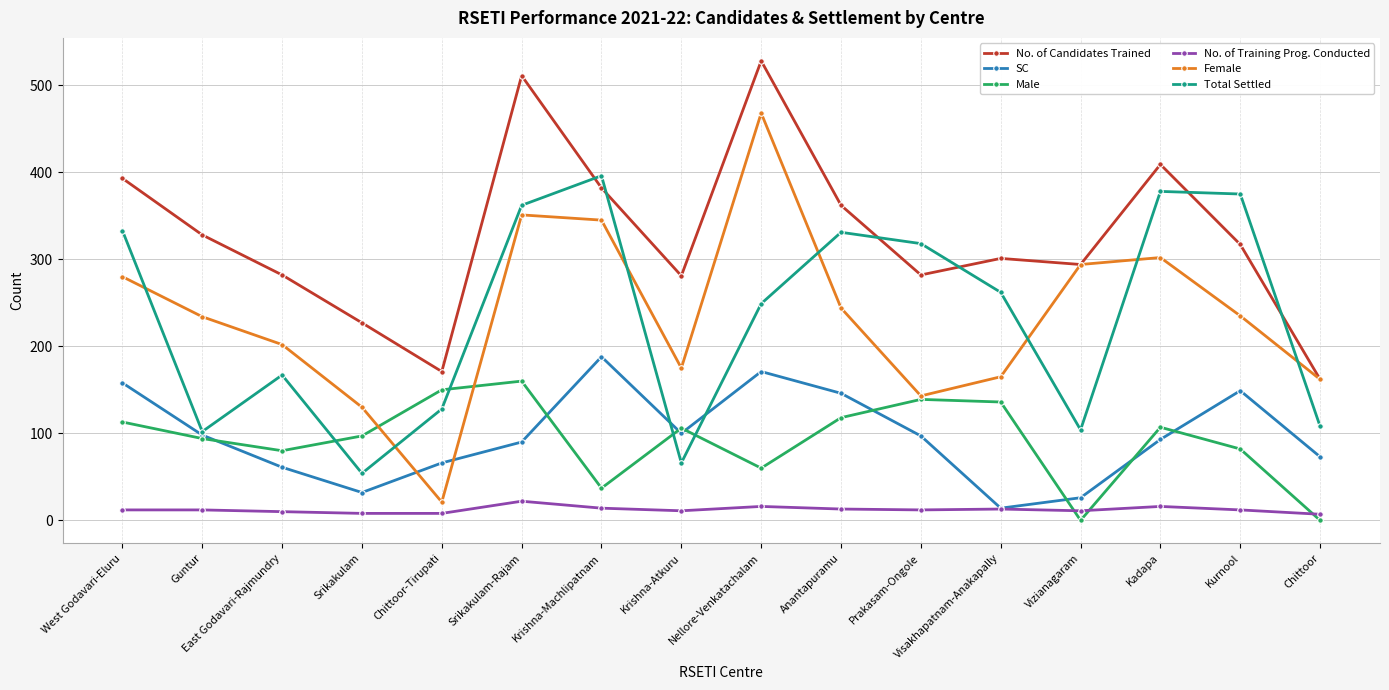

How many categories are shown in the chart?

16